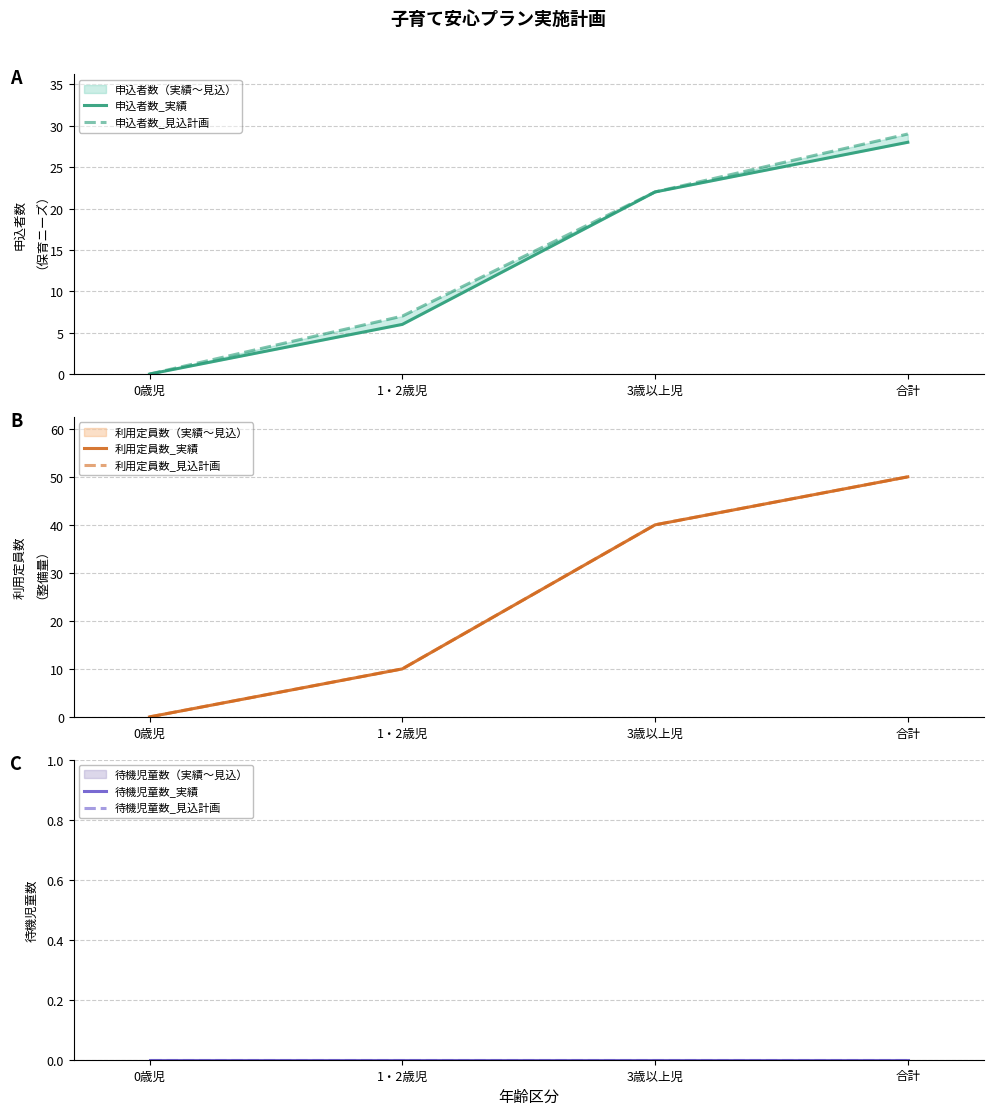

How many categories are shown in the chart?

4